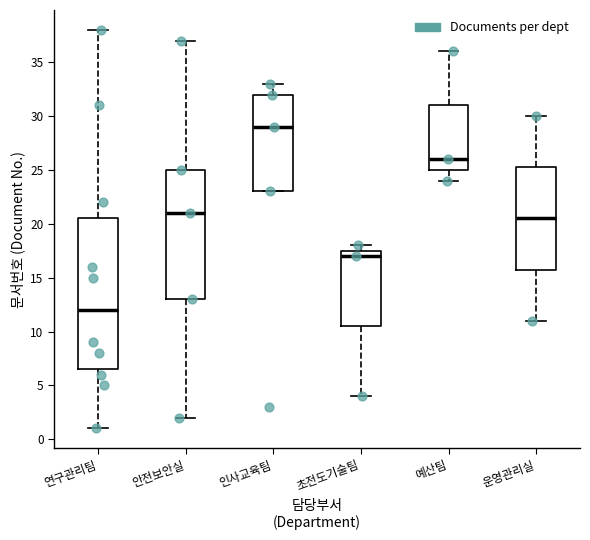

Where is the upper edge of the box for 운영관리실 on the y-axis? The values are not printed on the chart, so give them approximately, as read against the axis.

25.5